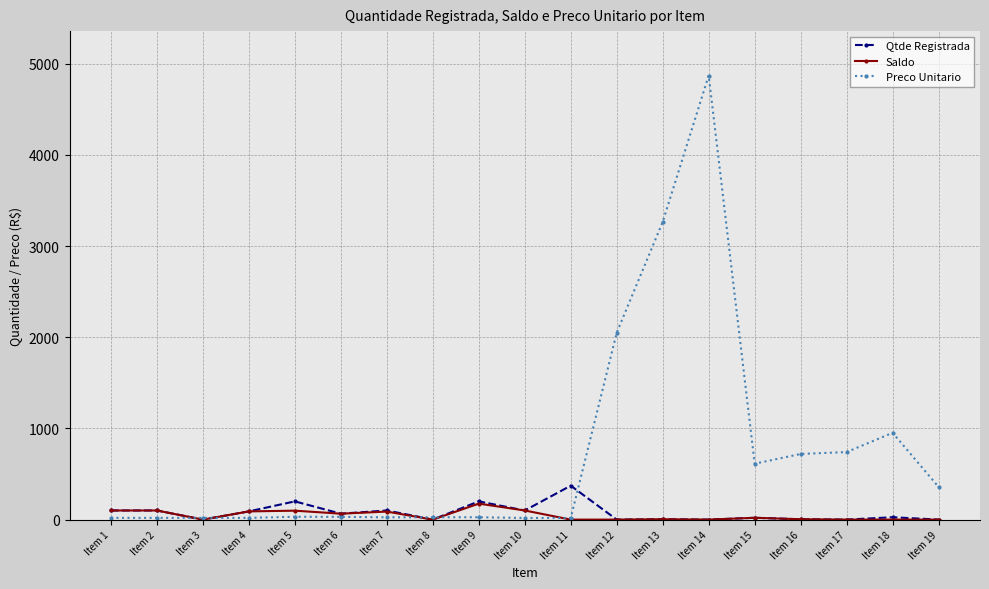

At which category is the sum across all series the highest?

Item 14